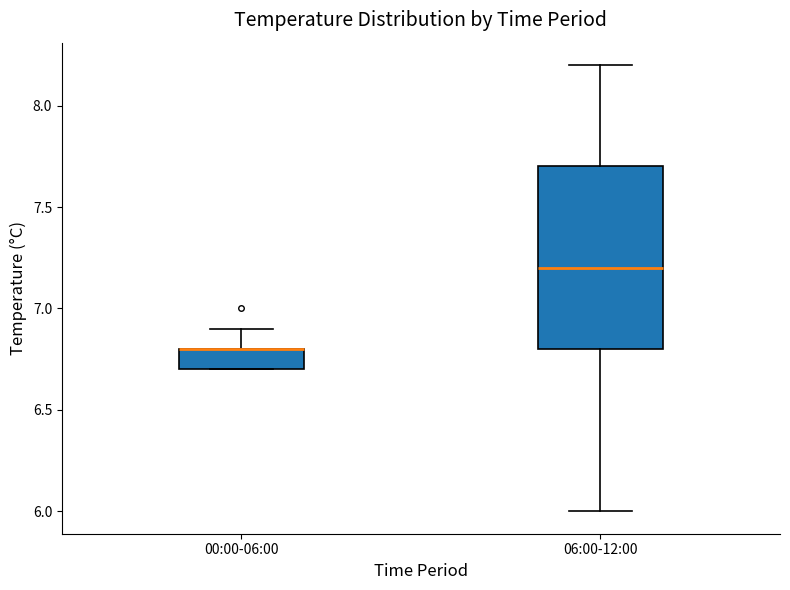

Comparing the boxes themselves (not the whiskers), which one is the tallest?

06:00-12:00